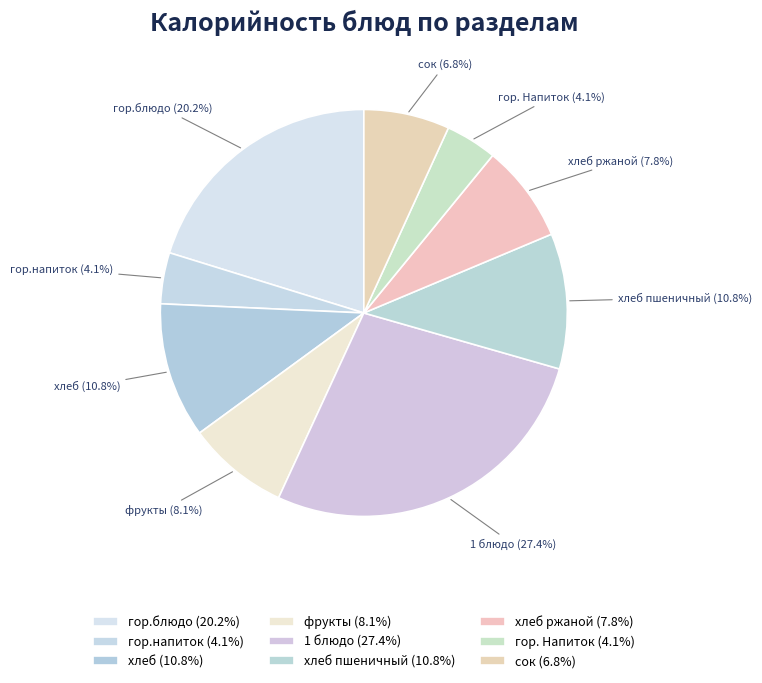

What percentage do гор. Напиток (4.1%) and хлеб ржаной (7.8%) together represent?

11.9%